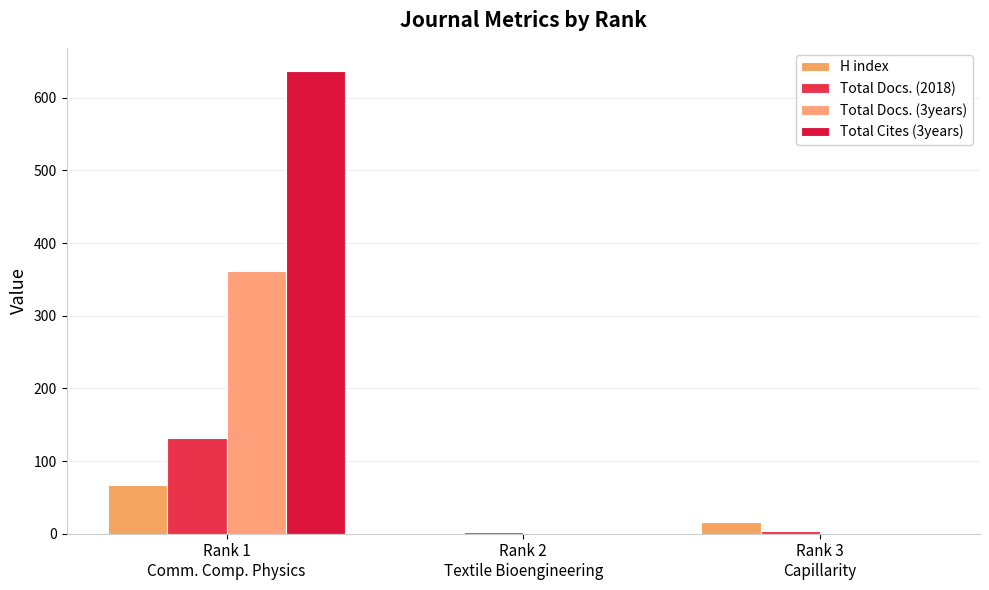

How many categories are shown in the chart?

3